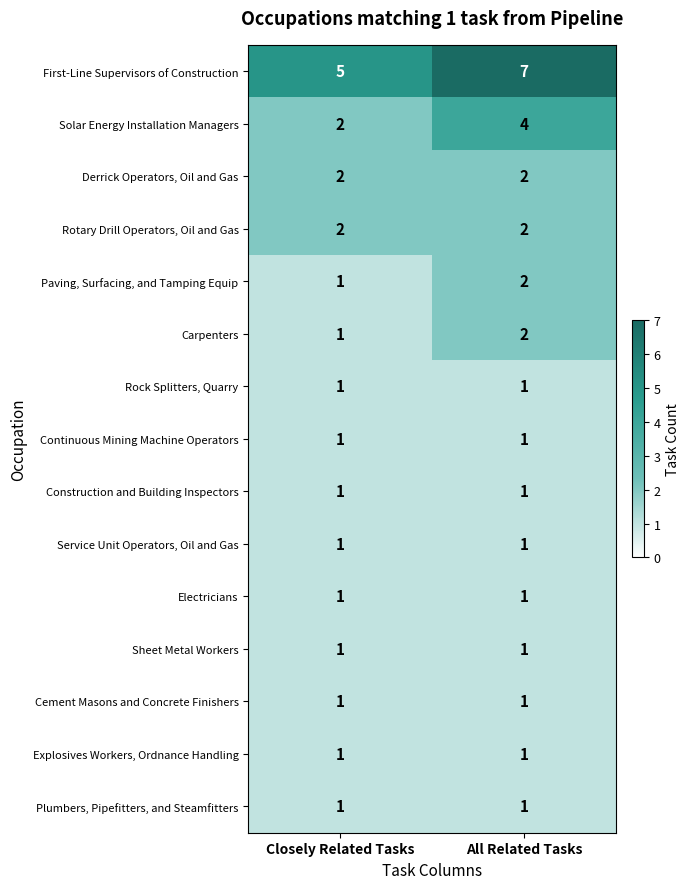

Reading left to right, list all the values displayed in this chart.

First-Line Supervisors of Construction: Closely Related Tasks=5	All Related Tasks=7
Solar Energy Installation Managers: Closely Related Tasks=2	All Related Tasks=4
Derrick Operators, Oil and Gas: Closely Related Tasks=2	All Related Tasks=2
Rotary Drill Operators, Oil and Gas: Closely Related Tasks=2	All Related Tasks=2
Paving, Surfacing, and Tamping Equip: Closely Related Tasks=1	All Related Tasks=2
Carpenters: Closely Related Tasks=1	All Related Tasks=2
Rock Splitters, Quarry: Closely Related Tasks=1	All Related Tasks=1
Continuous Mining Machine Operators: Closely Related Tasks=1	All Related Tasks=1
Construction and Building Inspectors: Closely Related Tasks=1	All Related Tasks=1
Service Unit Operators, Oil and Gas: Closely Related Tasks=1	All Related Tasks=1
Electricians: Closely Related Tasks=1	All Related Tasks=1
Sheet Metal Workers: Closely Related Tasks=1	All Related Tasks=1
Cement Masons and Concrete Finishers: Closely Related Tasks=1	All Related Tasks=1
Explosives Workers, Ordnance Handling: Closely Related Tasks=1	All Related Tasks=1
Plumbers, Pipefitters, and Steamfitters: Closely Related Tasks=1	All Related Tasks=1